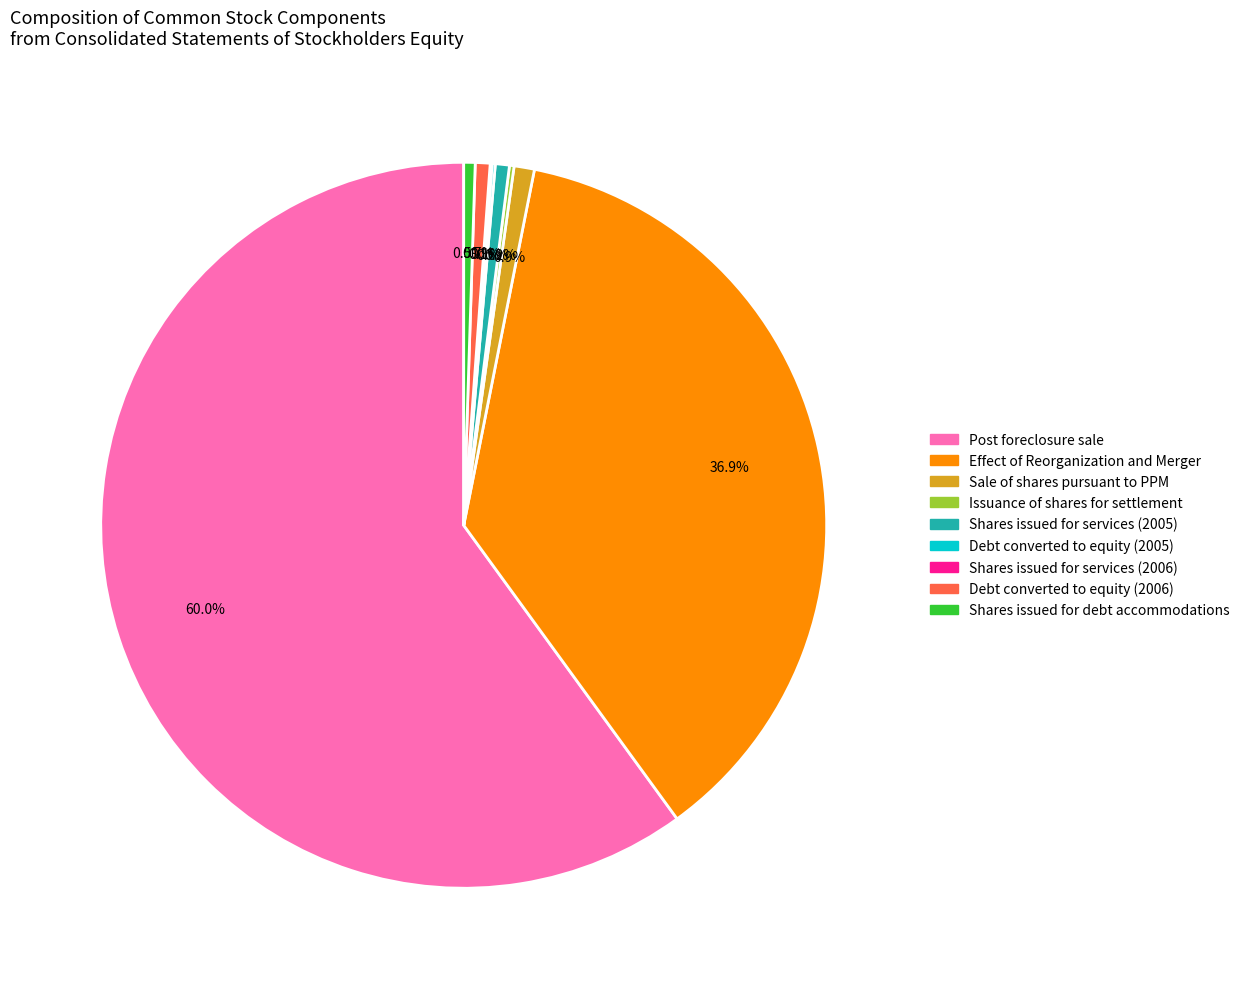

Does any single category account for the majority?

Yes